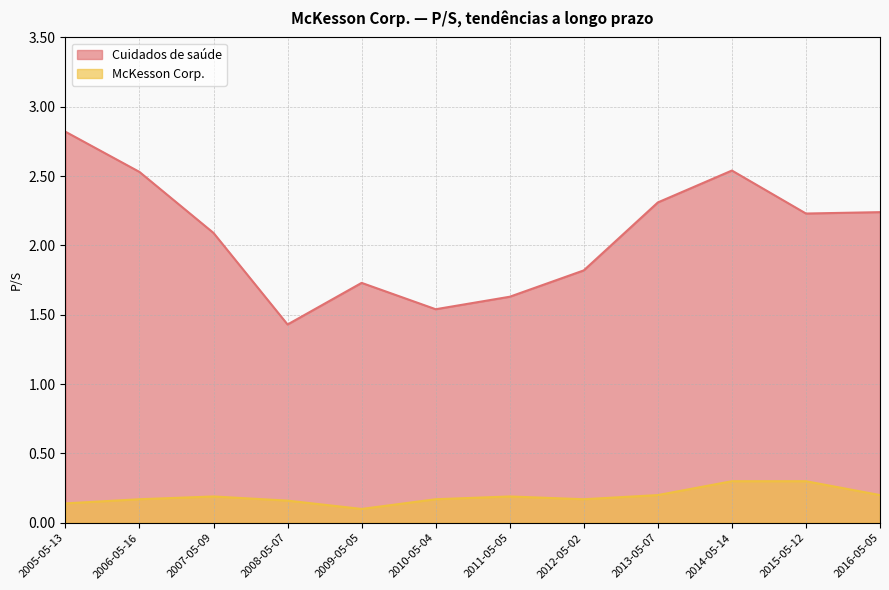

What is the value of the McKesson Corp. point at the 7th from the left?

0.2